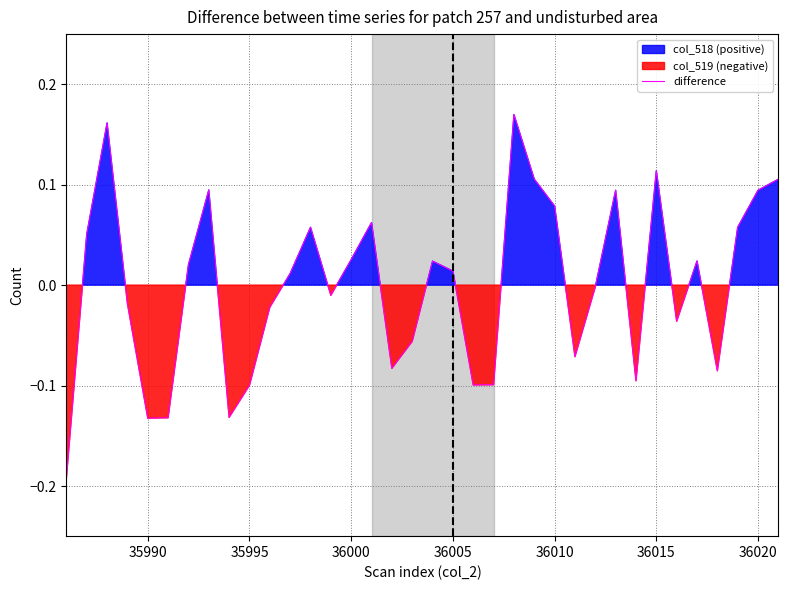

What is the maximum value shown in the chart?

0.2